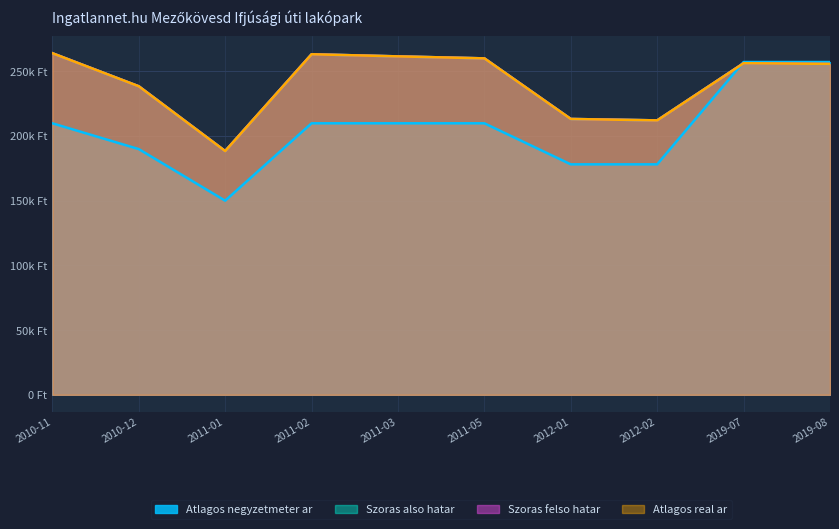

What is the label of the 8th point from the right?

2011-01